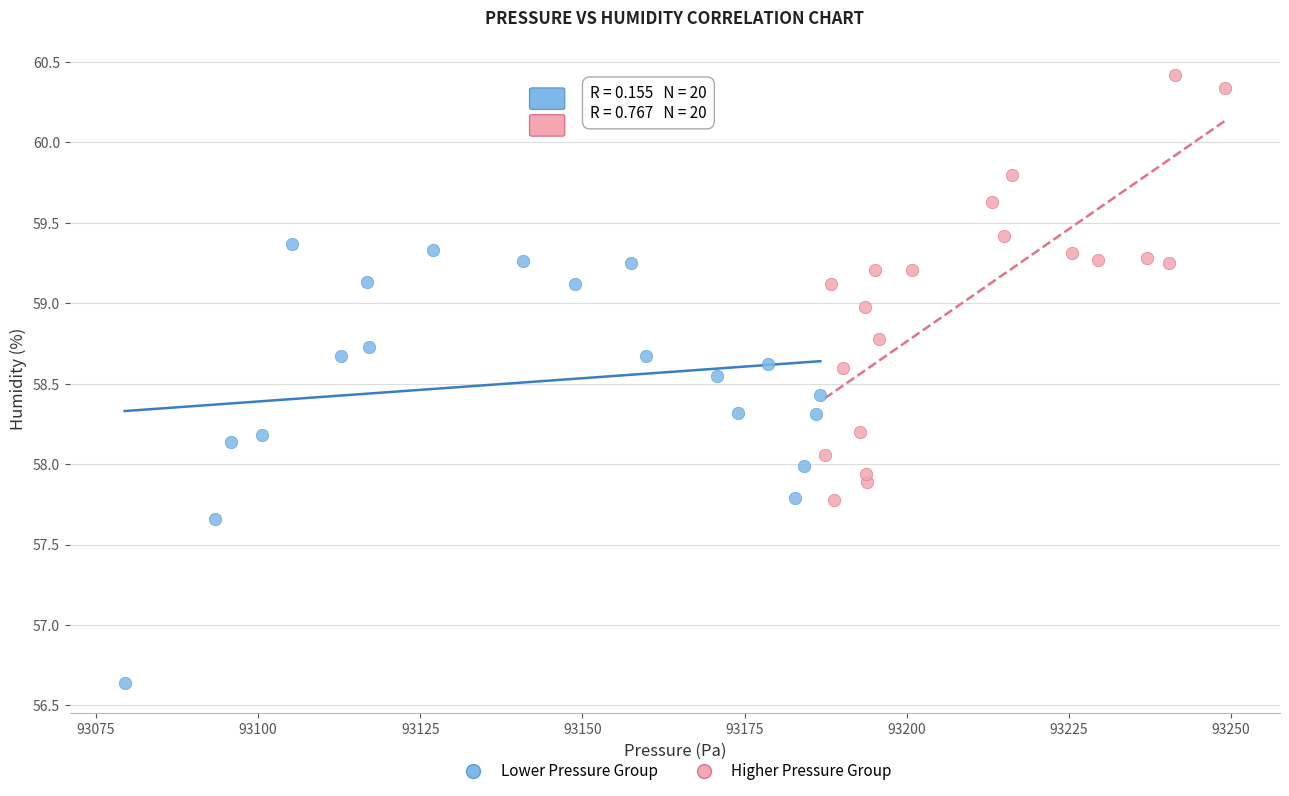

Which series reaches the maximum Y coordinate?

Higher Pressure Group